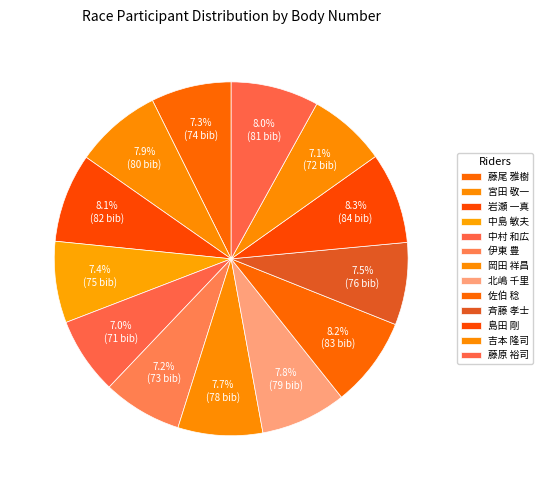

How many segments does this pie chart have?

13